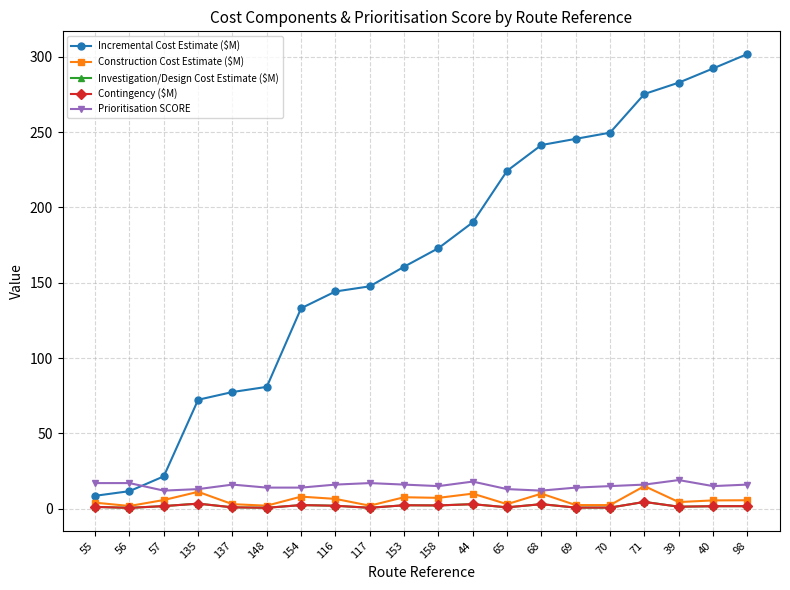

Reading left to right, list all the values displayed in this chart.

Incremental Cost Estimate ($M): 55=8.6	56=11.6	57=21.5	135=72.3	137=77.5	148=80.9	154=133.1	116=144.2	117=147.7	153=160.7	158=173.0	44=190.1	65=224.4	68=241.5	69=245.6	70=249.7	71=275.4	39=282.9	40=292.3	98=301.9
Construction Cost Estimate ($M): 55=4.0	56=1.8	57=5.8	135=11.2	137=3.0	148=2.0	154=8.0	116=6.5	117=2.0	153=7.6	158=7.2	44=10.0	65=3.0	68=10.0	69=2.4	70=2.4	71=15.0	39=4.4	40=5.5	98=5.6
Investigation/Design Cost Estimate ($M): 55=1.2	56=0.5	57=1.7	135=3.4	137=0.9	148=0.6	154=2.4	116=1.9	117=0.6	153=2.3	158=2.2	44=3.0	65=0.9	68=3.0	69=0.7	70=0.7	71=4.5	39=1.3	40=1.6	98=1.7
Contingency ($M): 55=1.2	56=0.5	57=1.7	135=3.4	137=0.9	148=0.6	154=2.4	116=1.9	117=0.6	153=2.3	158=2.2	44=3.0	65=0.9	68=3.0	69=0.7	70=0.7	71=4.5	39=1.3	40=1.6	98=1.7
Prioritisation SCORE: 55=17.0	56=17.0	57=12.0	135=13.0	137=16.0	148=14.0	154=14.0	116=16.0	117=17.0	153=16.0	158=15.0	44=18.0	65=13.0	68=12.0	69=14.0	70=15.0	71=16.0	39=19.0	40=15.0	98=16.0